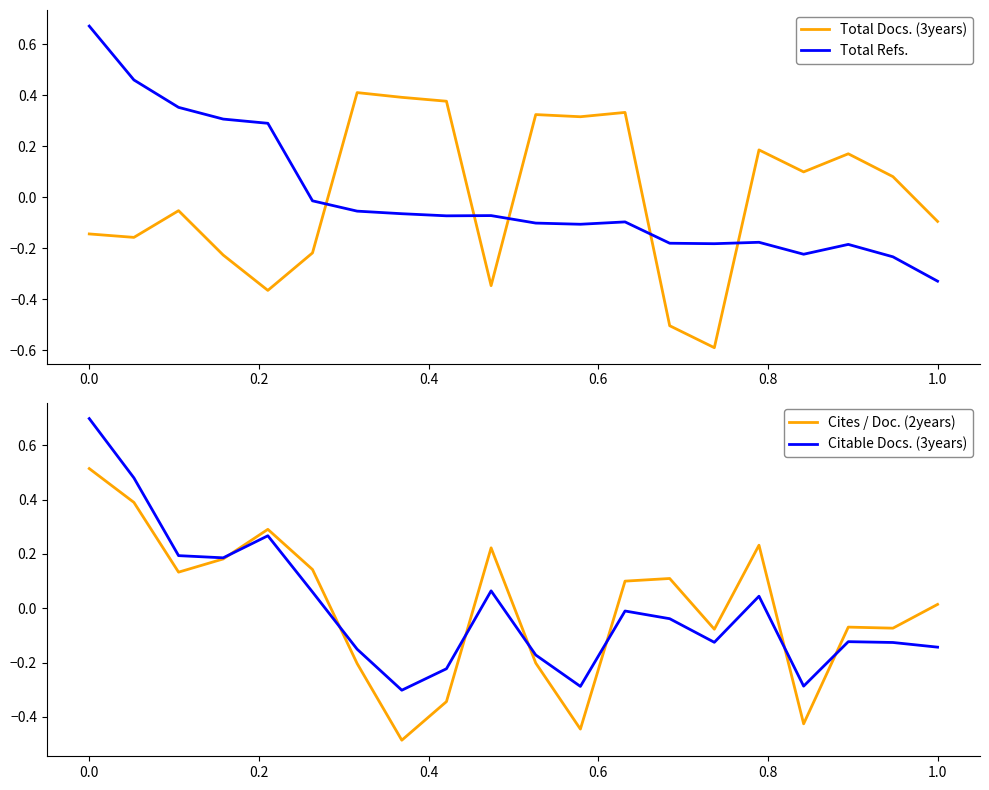

How many times do Total Docs. (3years) and Total Refs. cross each other?

5